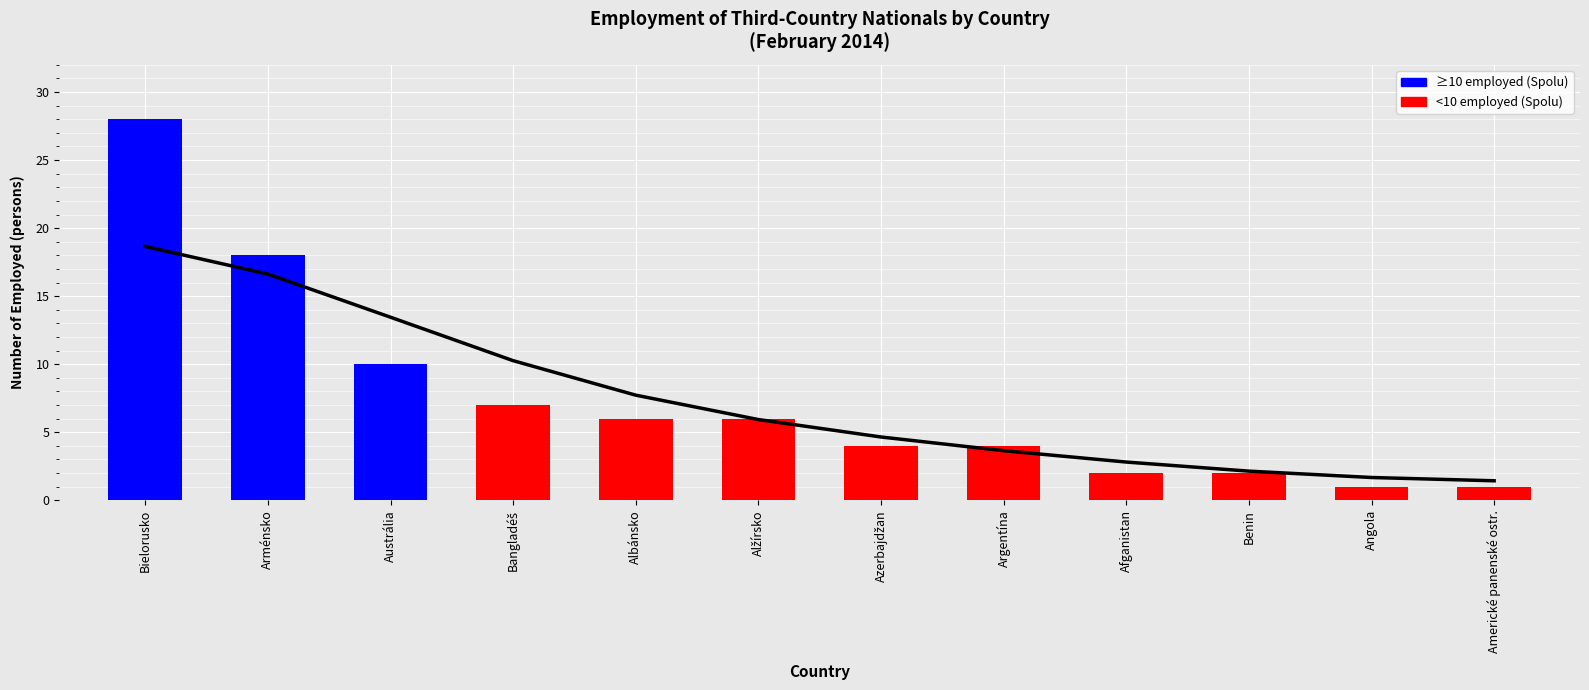

Rank the categories by value from highest to lowest.

Bielorusko, Arménsko, Austrália, Bangladéš, Albánsko, Alžírsko, Azerbajdžan, Argentína, Afganistan, Benin, Angola, Americké panenské ostr.